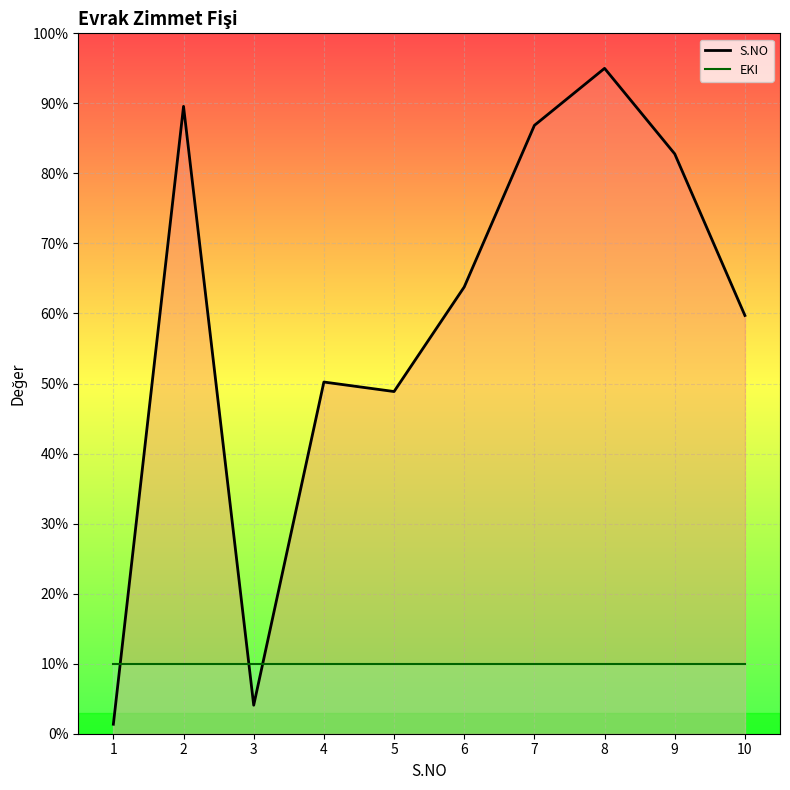

Between which two adjacent categories do S.NO and EKI first intersect?

1 and 2